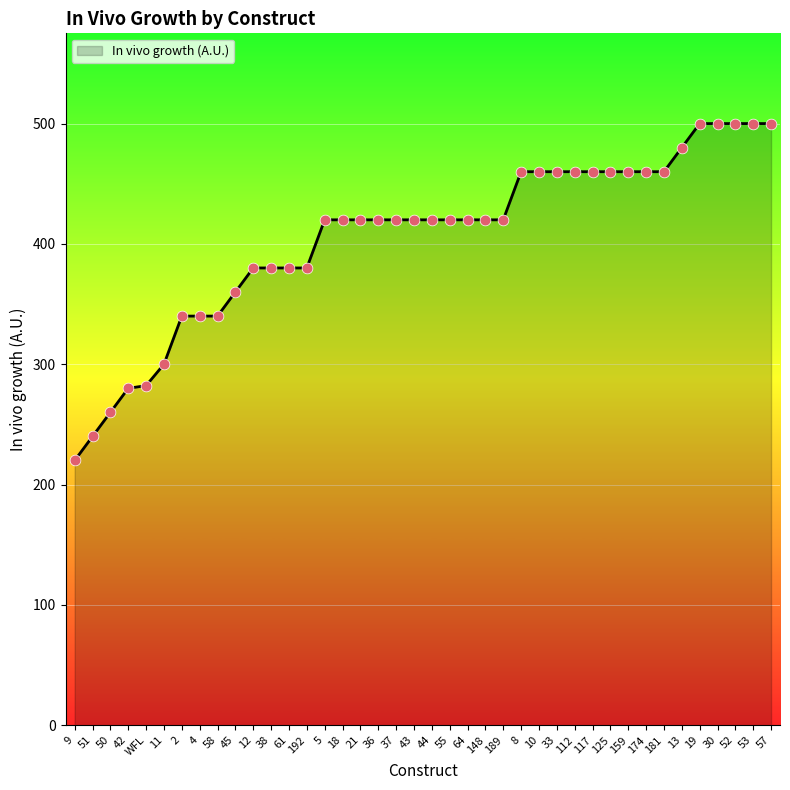

What is the ratio of the value at 18 to the value at 8?

0.9